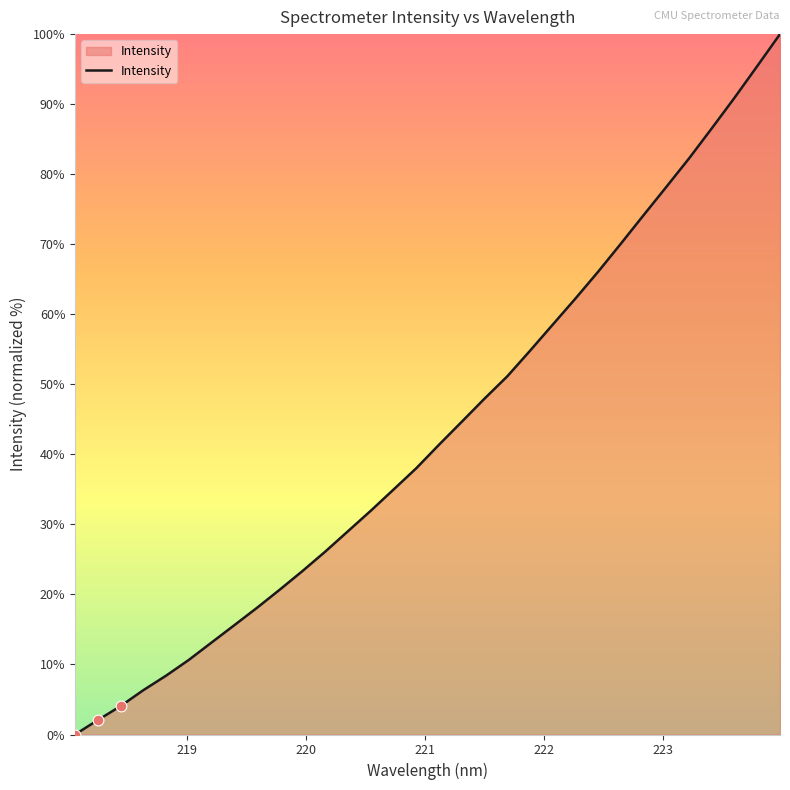

What is the difference between the maximum and minimum values?

100.0